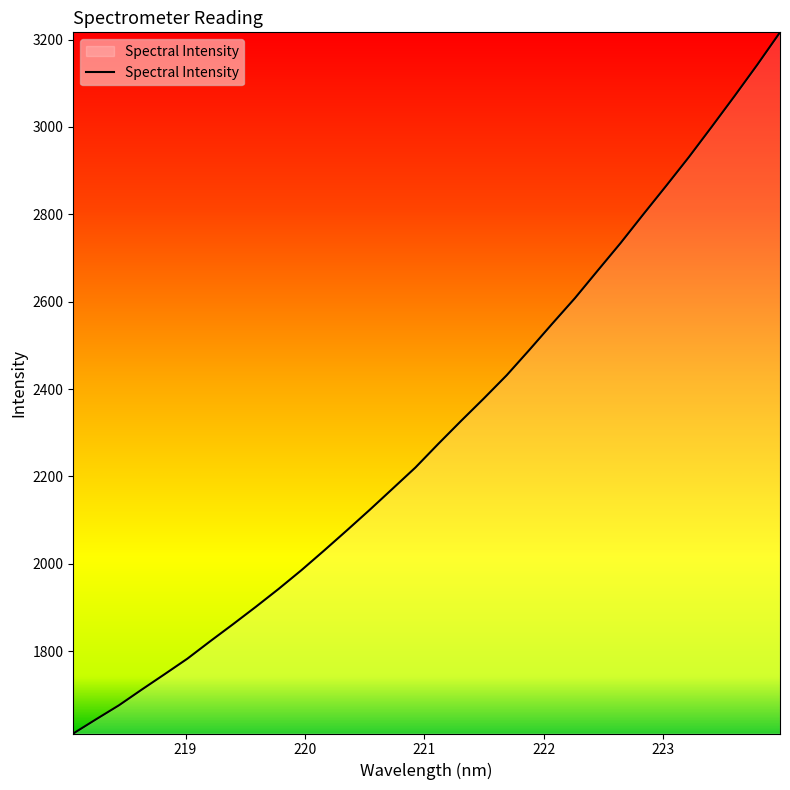

What is the smallest value displayed?

1611.7